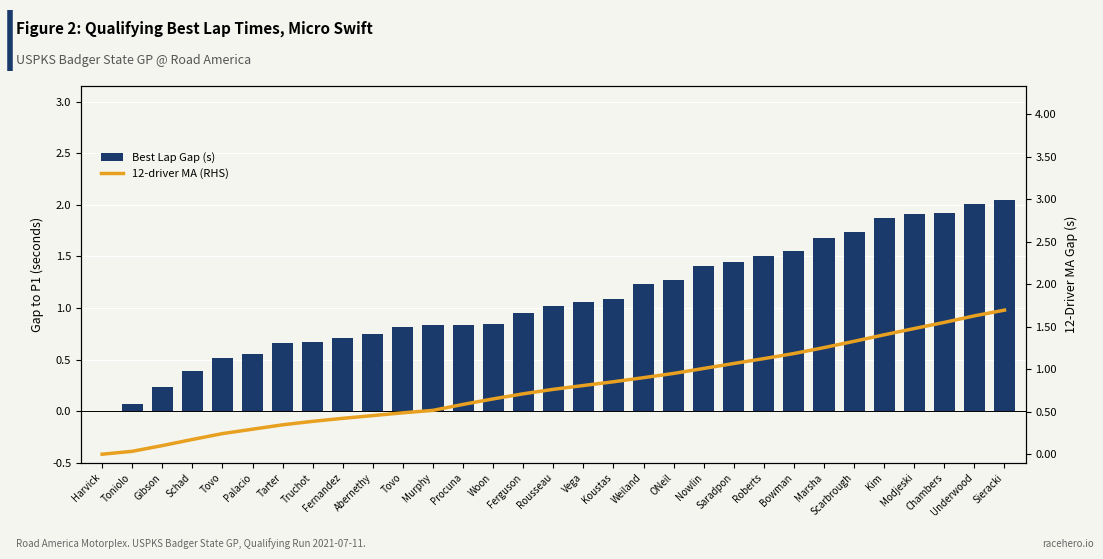

How many data points in 12-driver MA (RHS) are above 0?

30